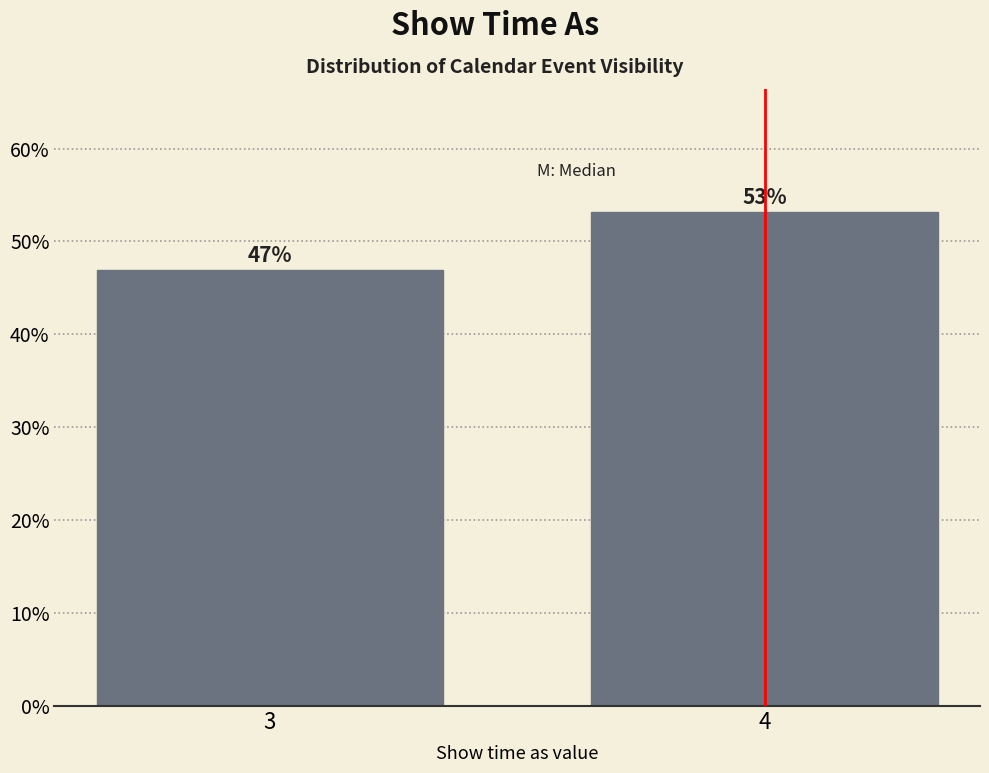

Where does the data first go above 53?

4